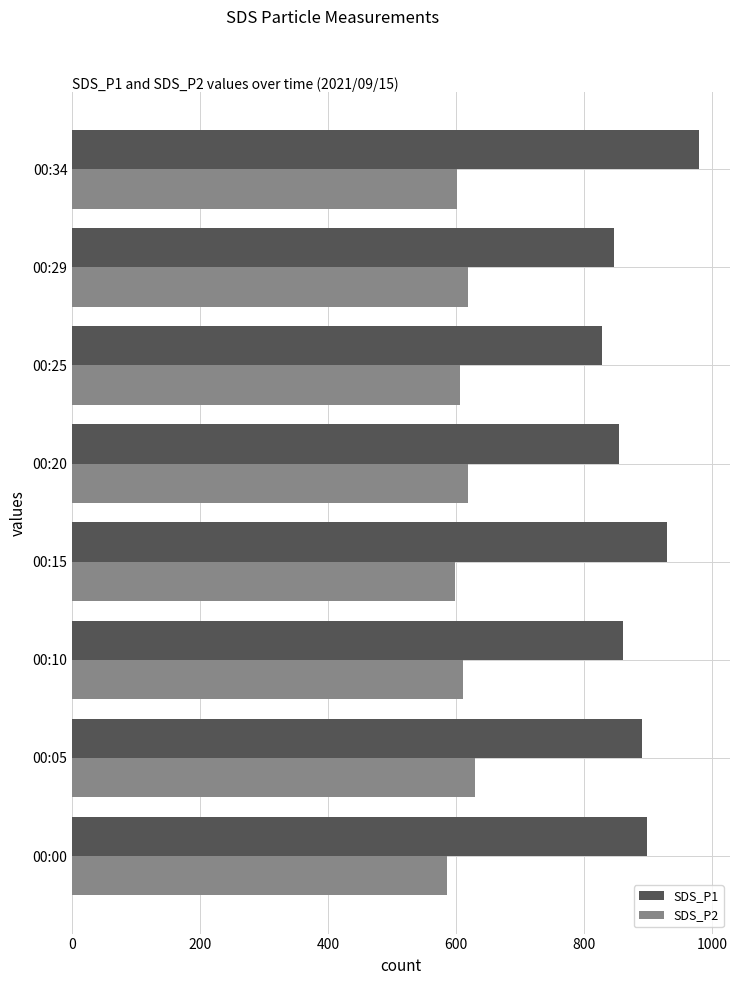

How many categories are shown in the chart?

8